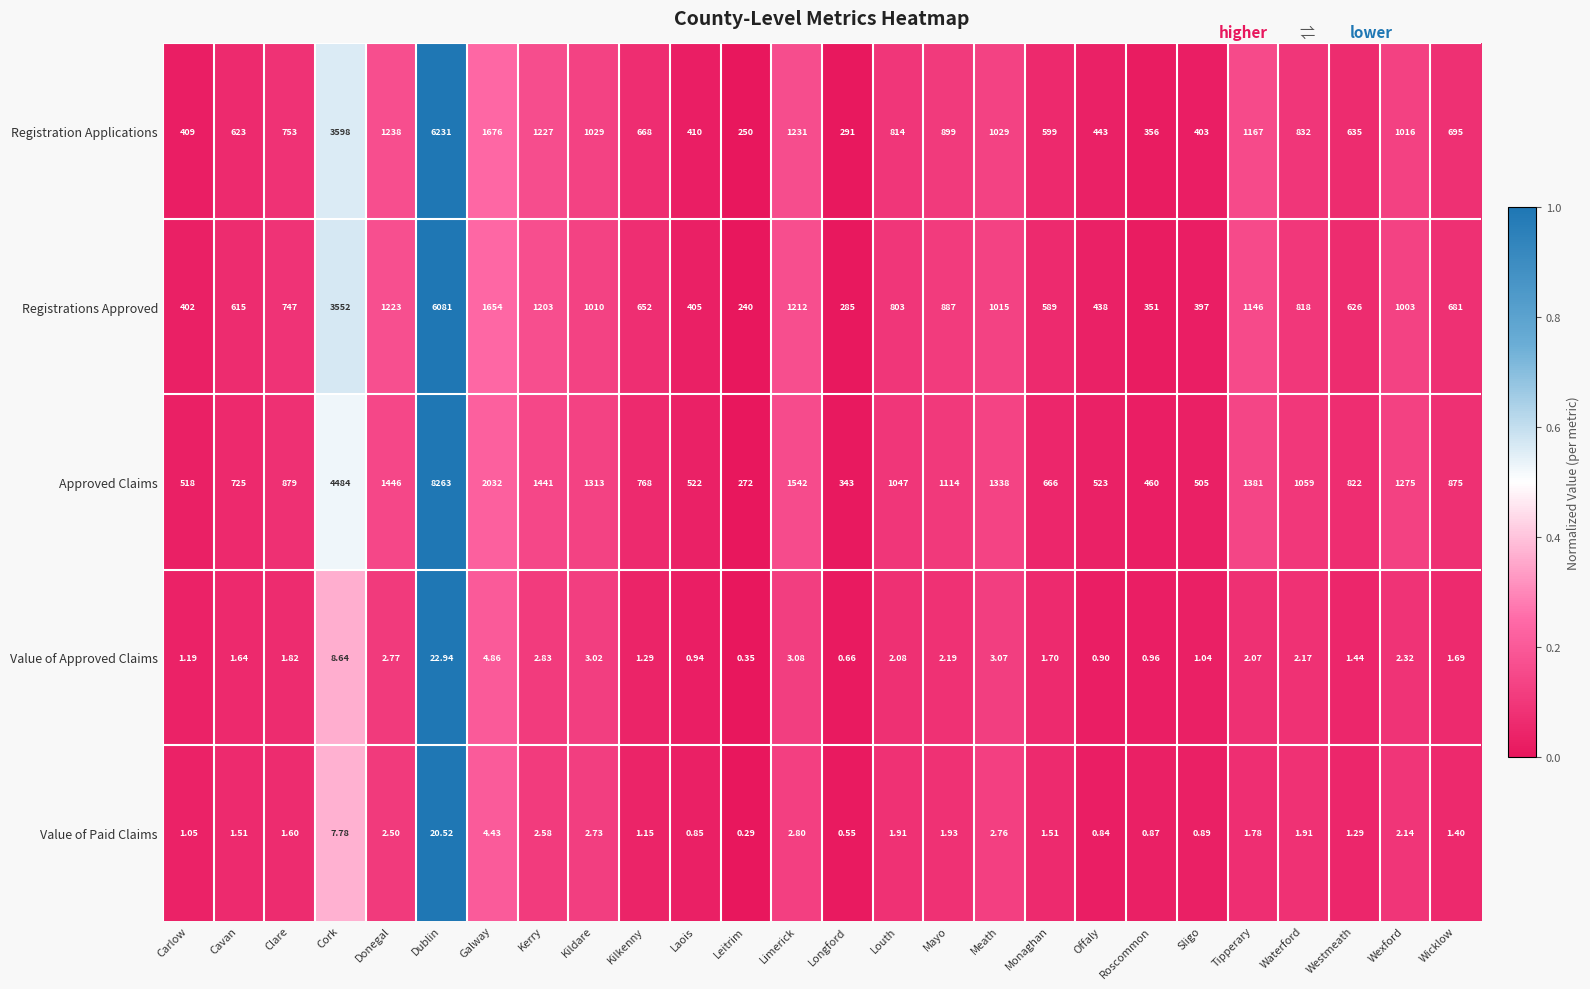

Which category has the highest value in the Registration Applications series?

Dublin